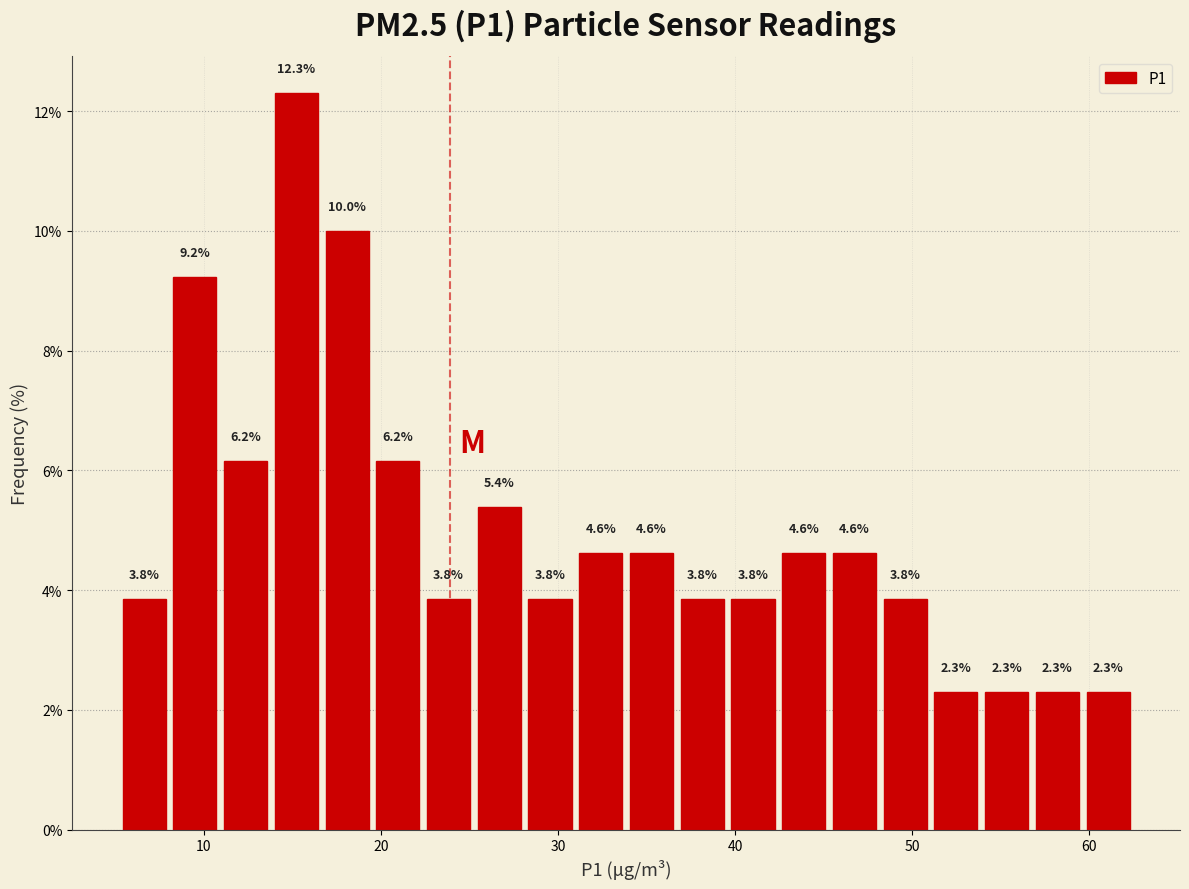

Around what value on the x-axis is the tallest bar? Give the approximate position of its centre, as read against the axis.

15